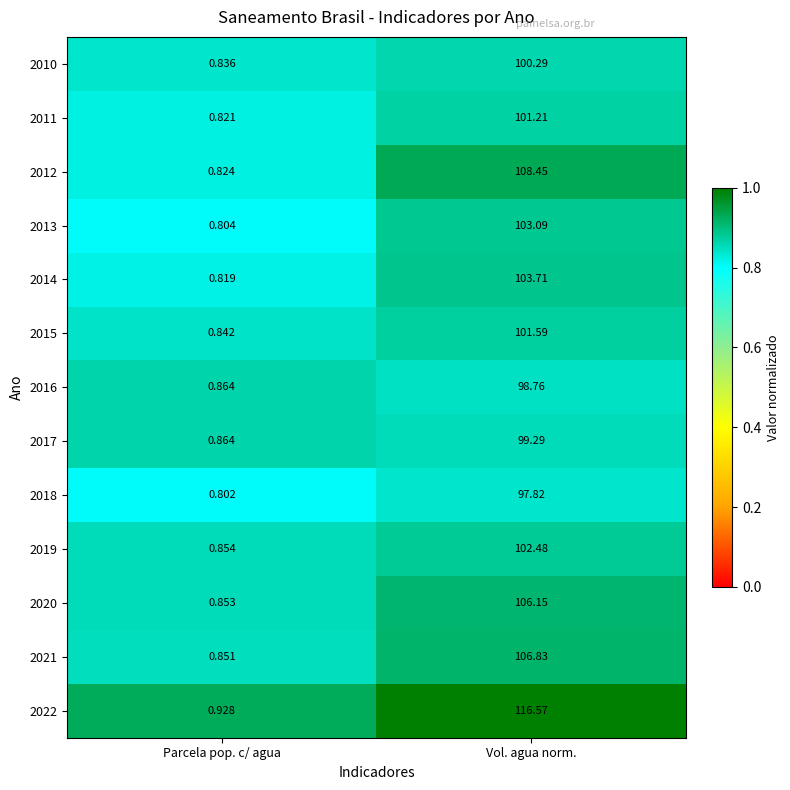

What is the spread (max minus min) of values at Parcela pop. c/ agua?

0.1